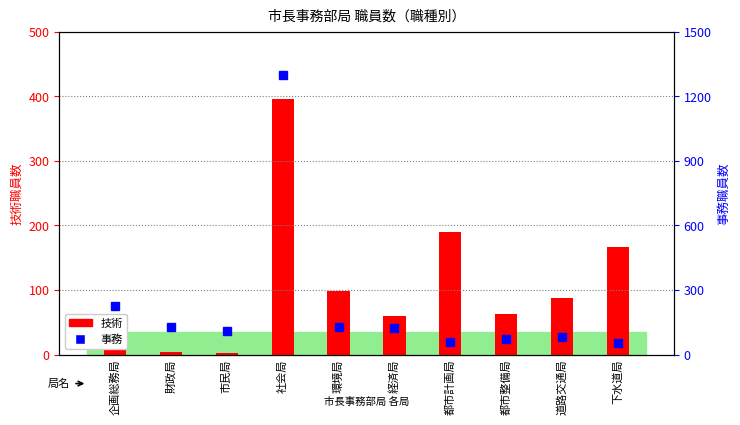

List the series in order of their overall mean, lowest first.

技術, 事務